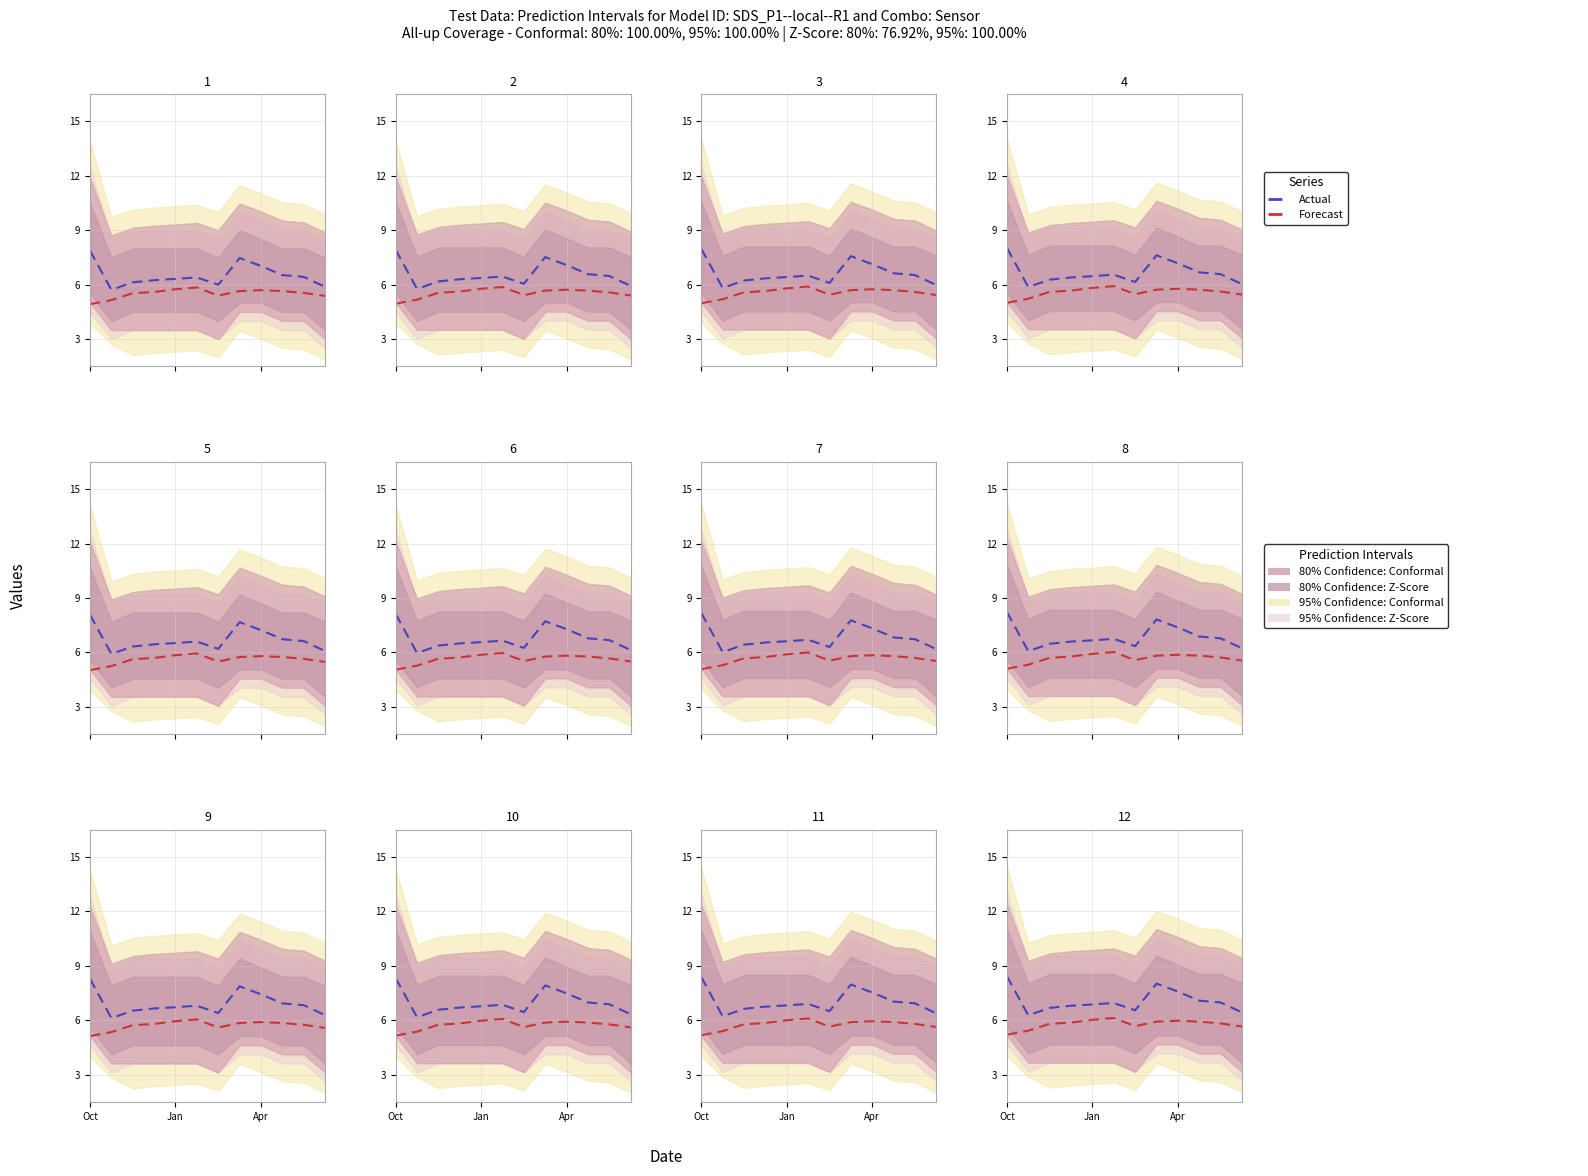

Does the chart display data point markers on the line(s)?

No